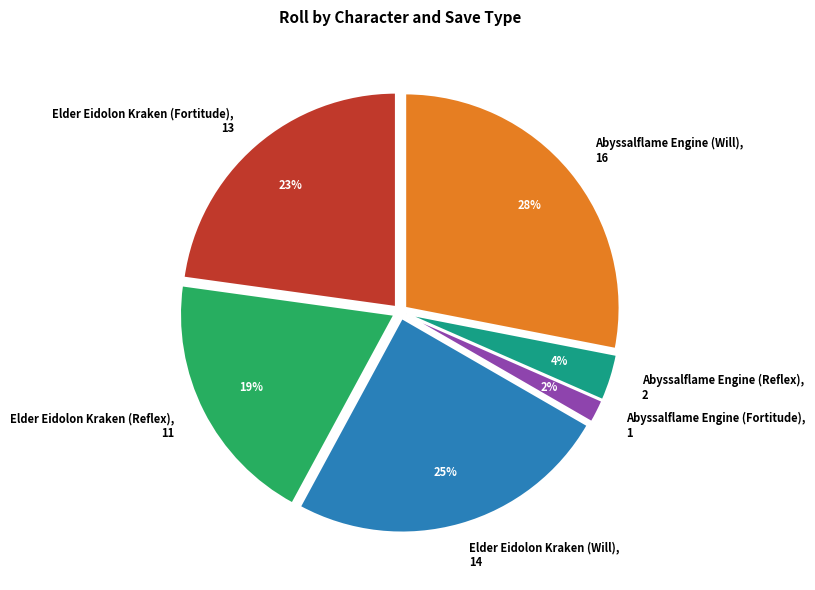

Which slice is the smallest?

Abyssalflame Engine (Fortitude)